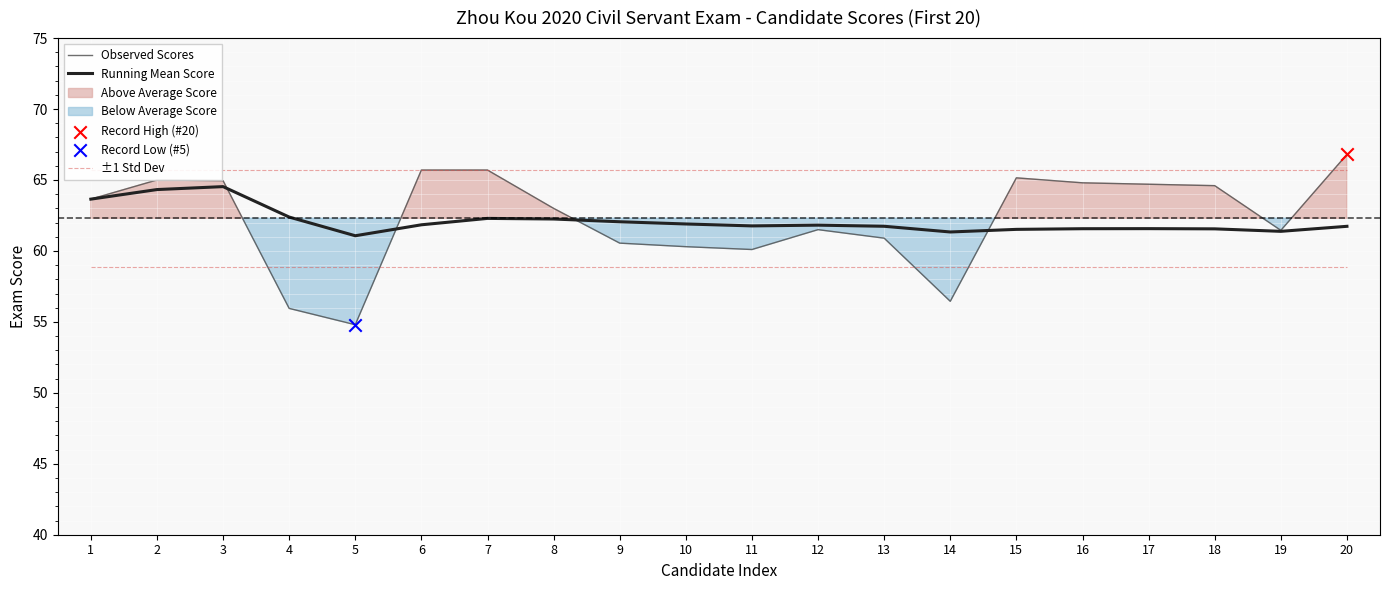

Is the value of Running Mean Score at 3 greater than the value of ±1 Std Dev at 17?

Yes